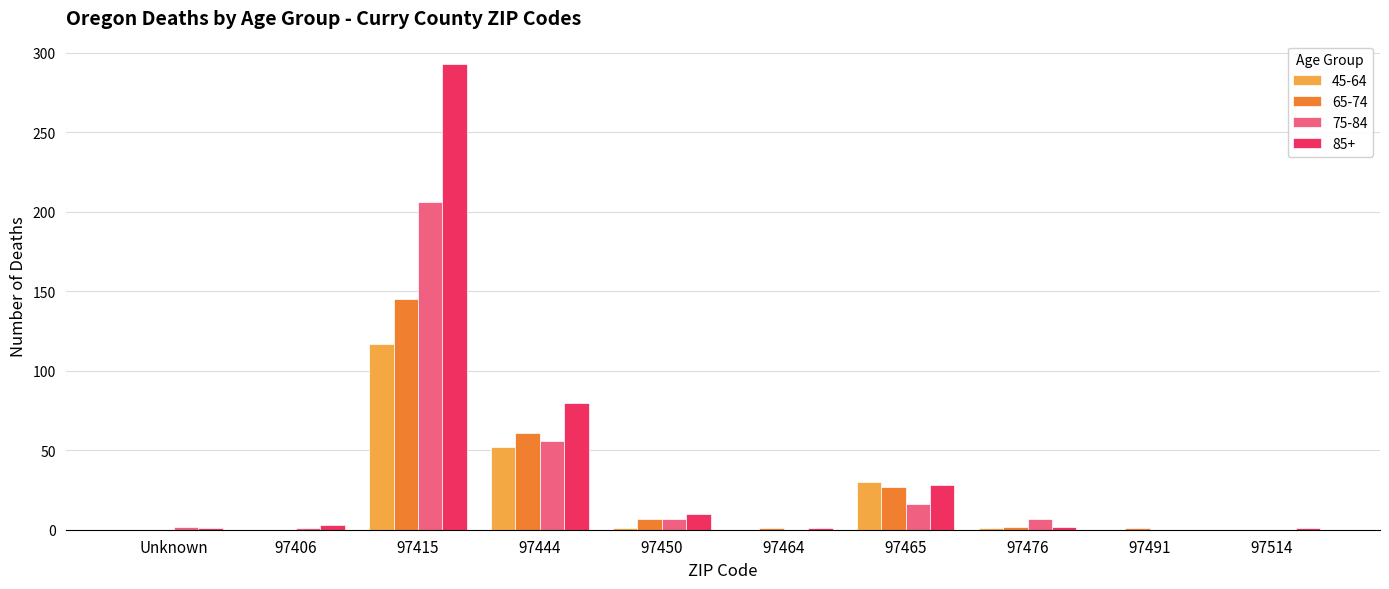

True or false: 85+ has a value of 453 at 97415.

False